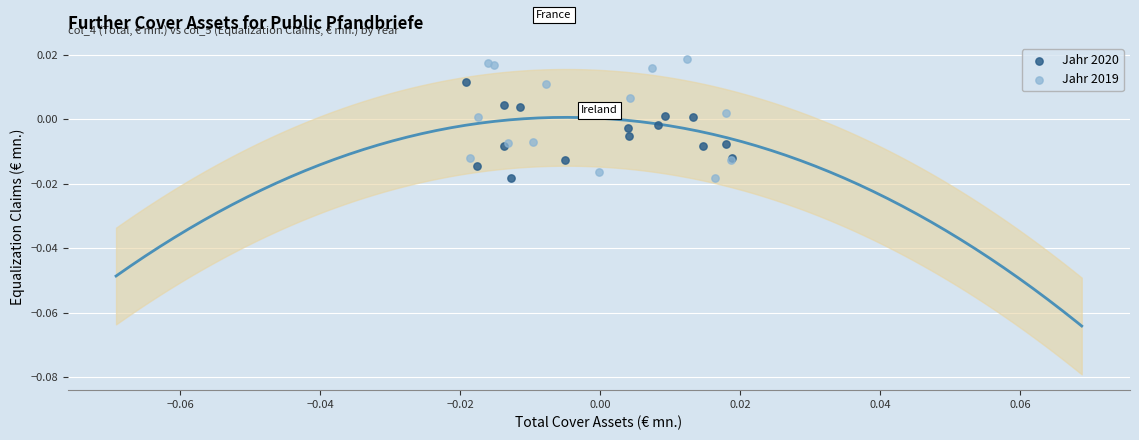

Which series has the largest Y range (max minus min)?

Jahr 2019